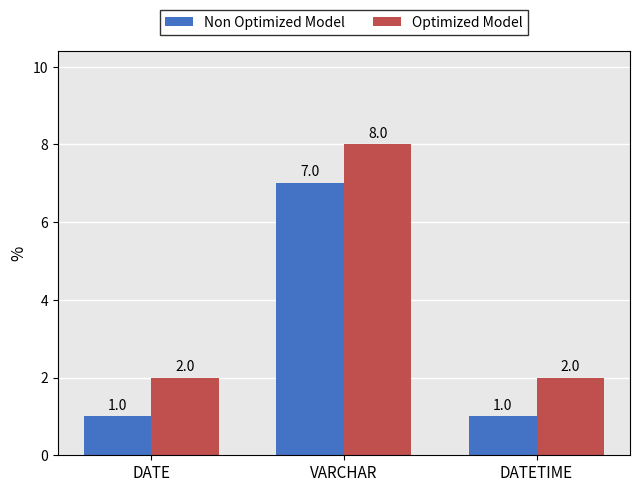

At which category is the sum across all series the highest?

VARCHAR